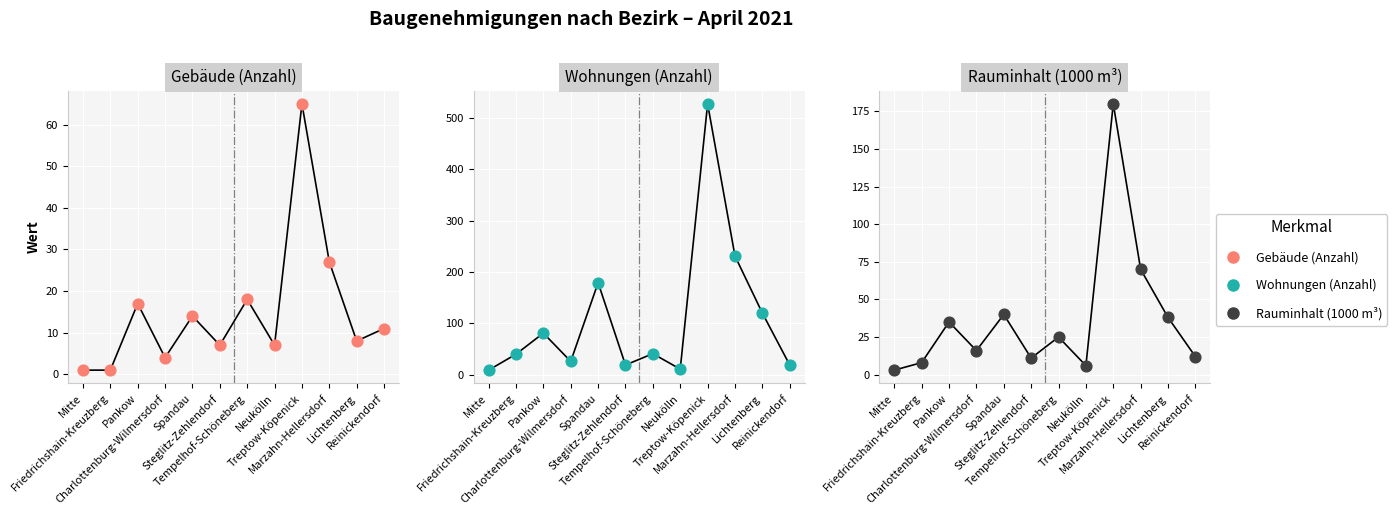

Which series has the largest total across all categories?

Wohnungen (Anzahl)